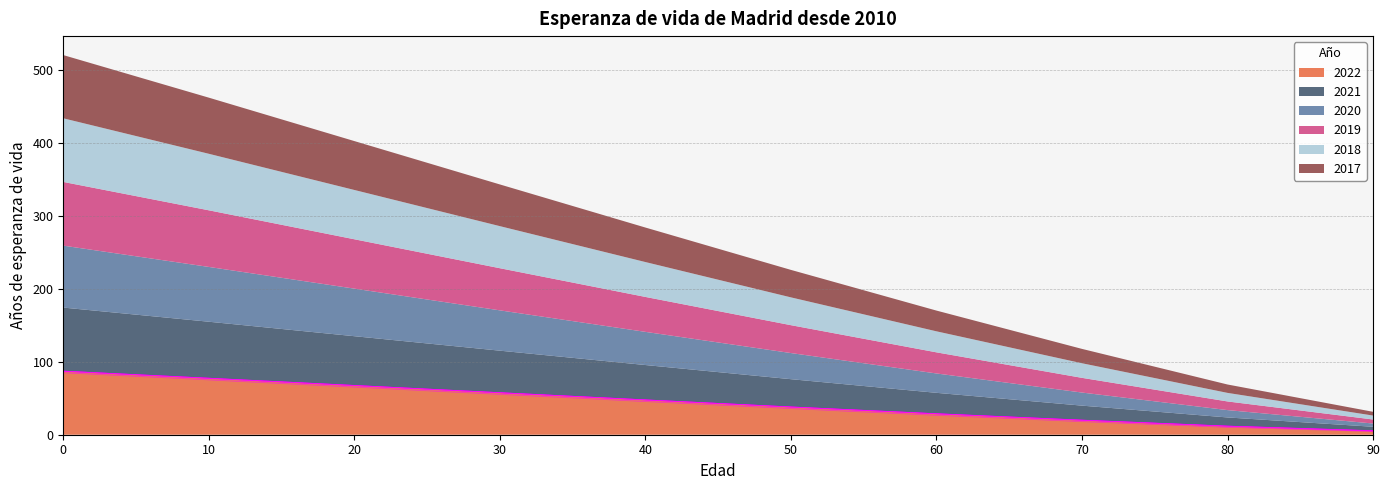

What is the maximum value for 2019?

87.4